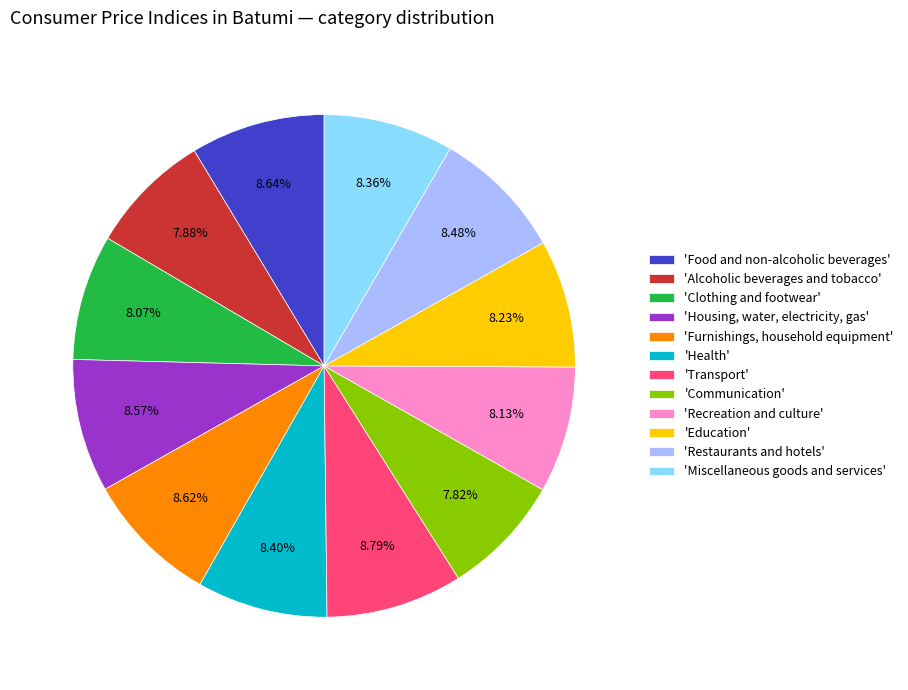

How many segments does this pie chart have?

12